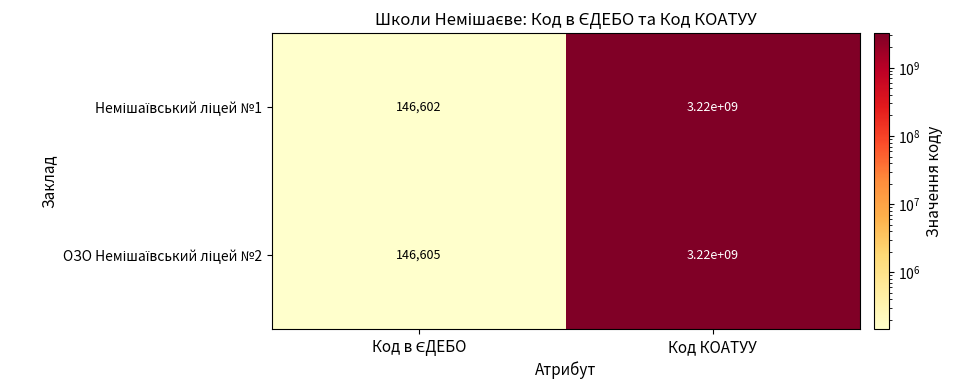

At which category does the chart reach its peak across all series?

Код КОАТУУ